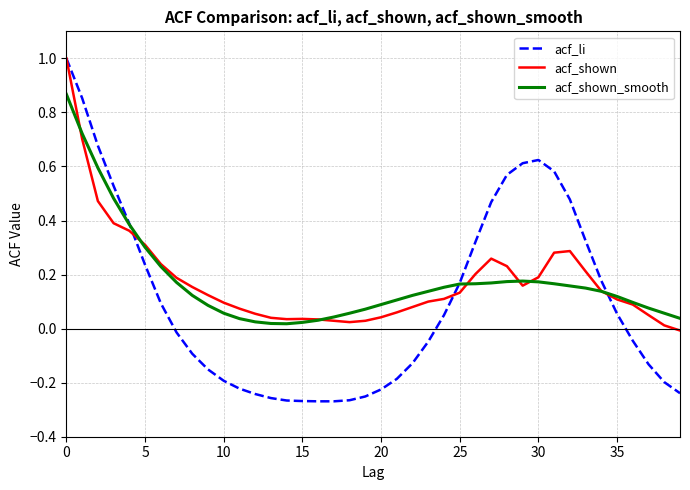

Which series has the widest spread of values?

acf_li